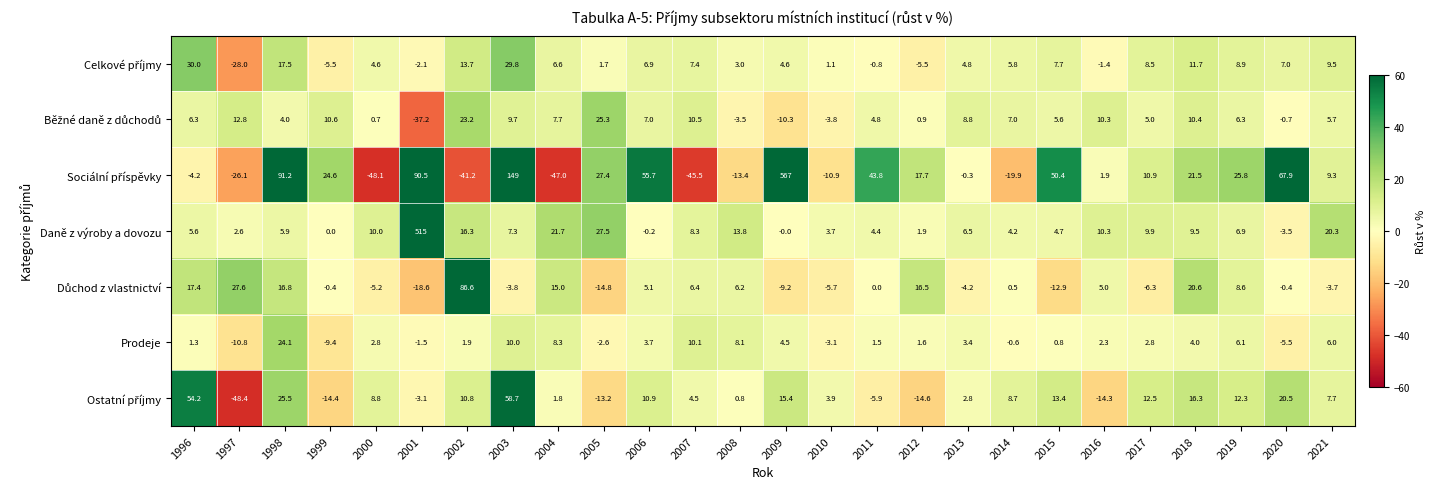

Is it true that Prodeje equals 0.6 at 2012?

False